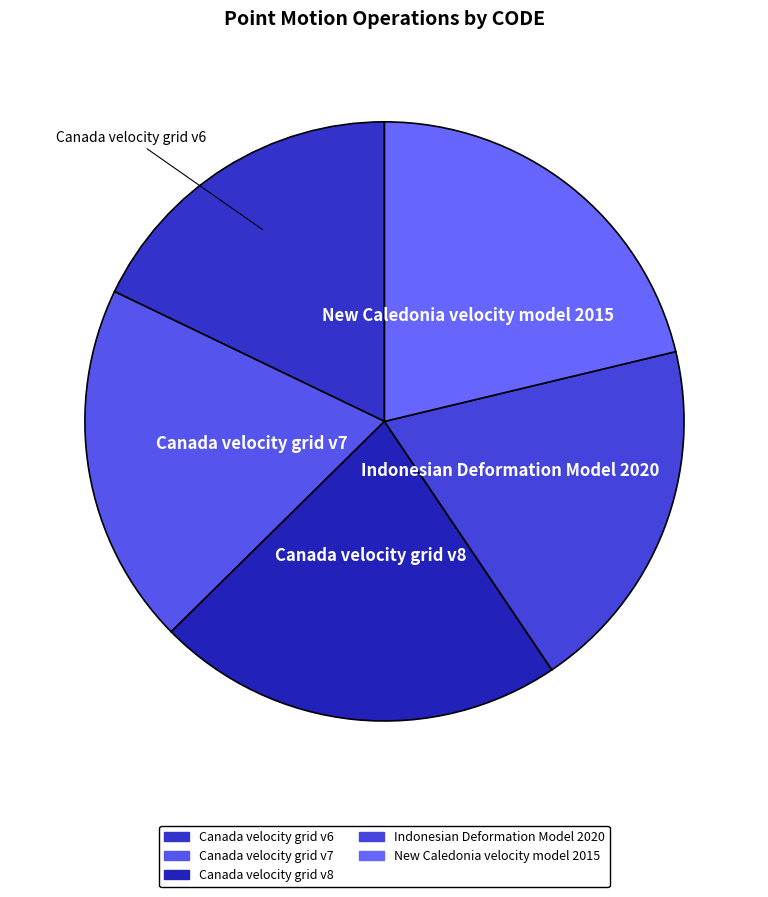

Does Canada velocity grid v8 represent more than half of the total?

No